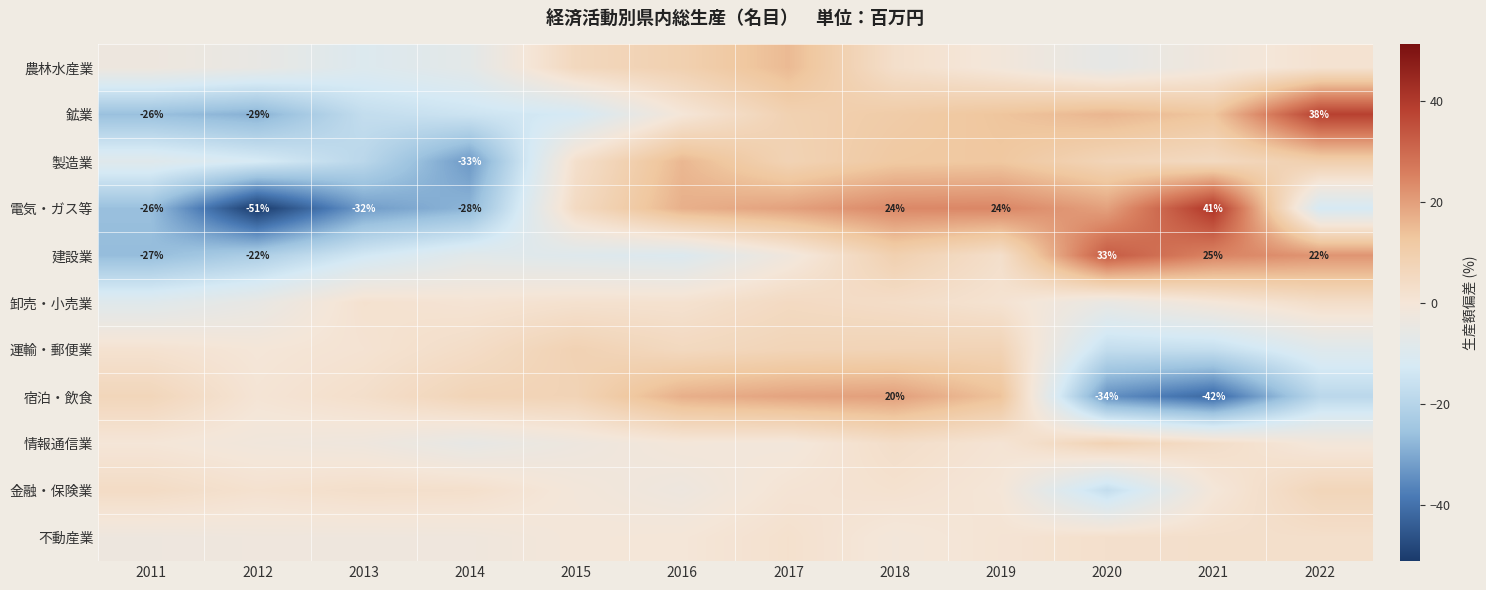

At 2020, list the series in order from largest to smallest.

建設業, 電気・ガス等, 鉱業, 情報通信業, 製造業, 不動産業, 卸売・小売業, 農林水産業, 金融・保険業, 運輸・郵便業, 宿泊・飲食